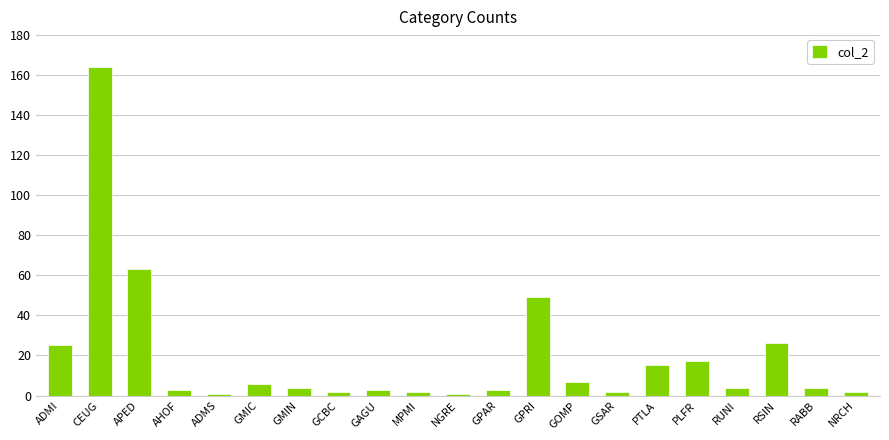

The value at RSIN is 26. True or false?

True